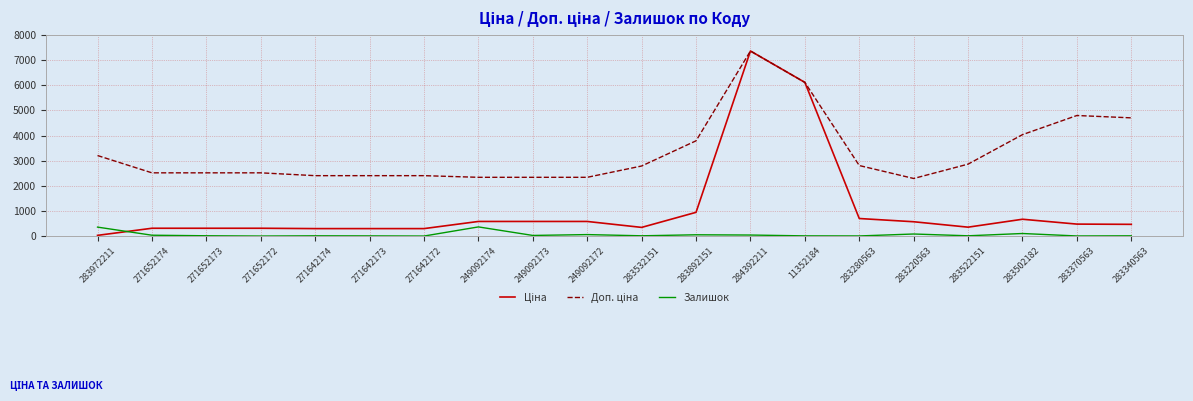

Which category has the highest value across all series?

284392211